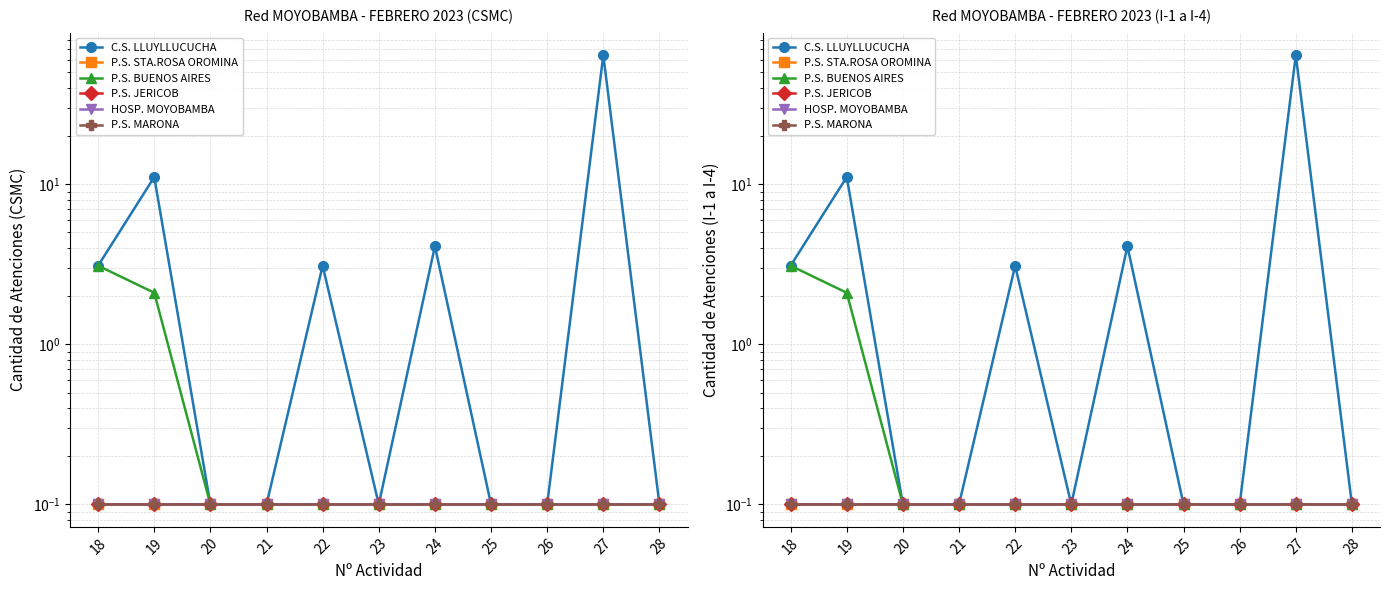

How many data points does each series have?

11